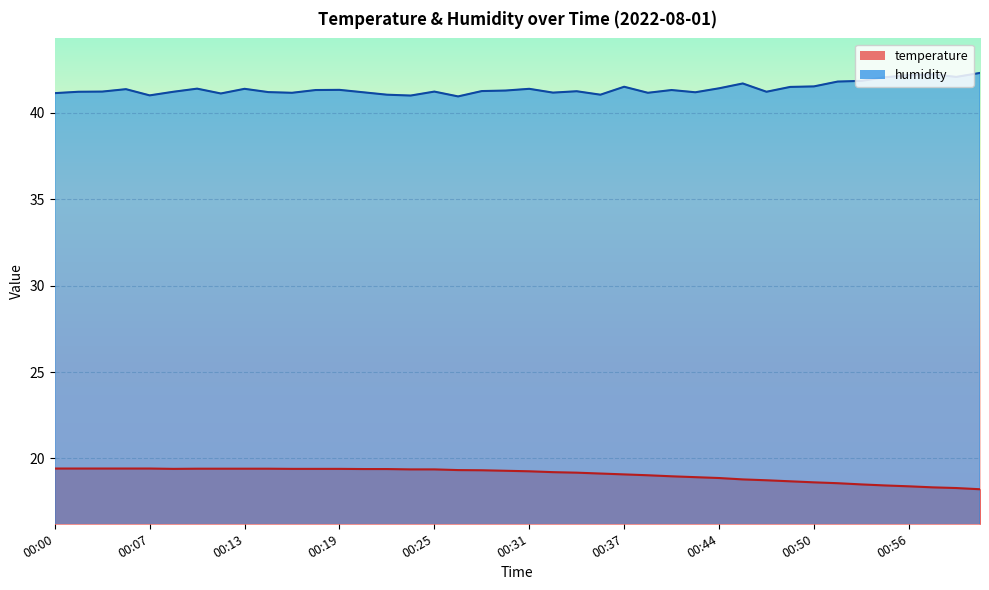

The humidity series shows 19.8 at 00:54. True or false?

False